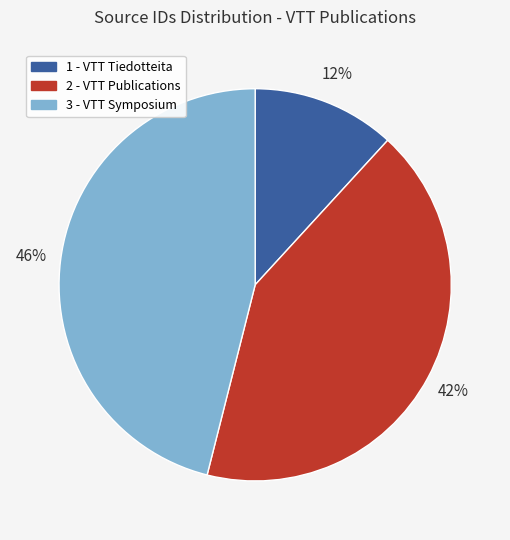

Is there a majority slice in this chart?

No